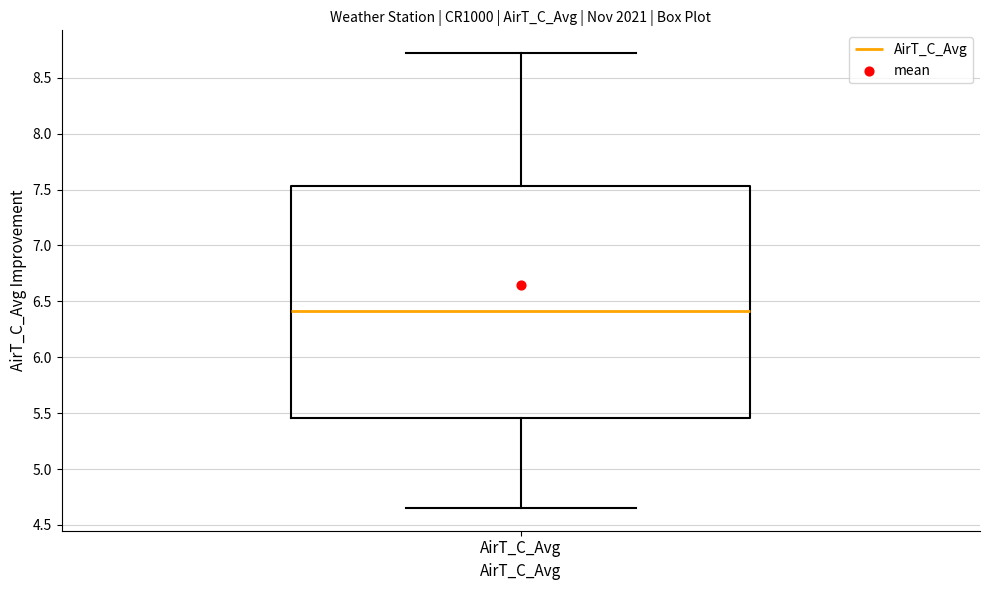

Transcribe this box plot: give where the median line is, the range the box spans, and where the two whiskers end, as read against the y-axis. The values are not printed on the chart, so give them approximately, as read against the axis.

median 6.40, box 5.45 to 7.55, whiskers 4.65 to 8.70